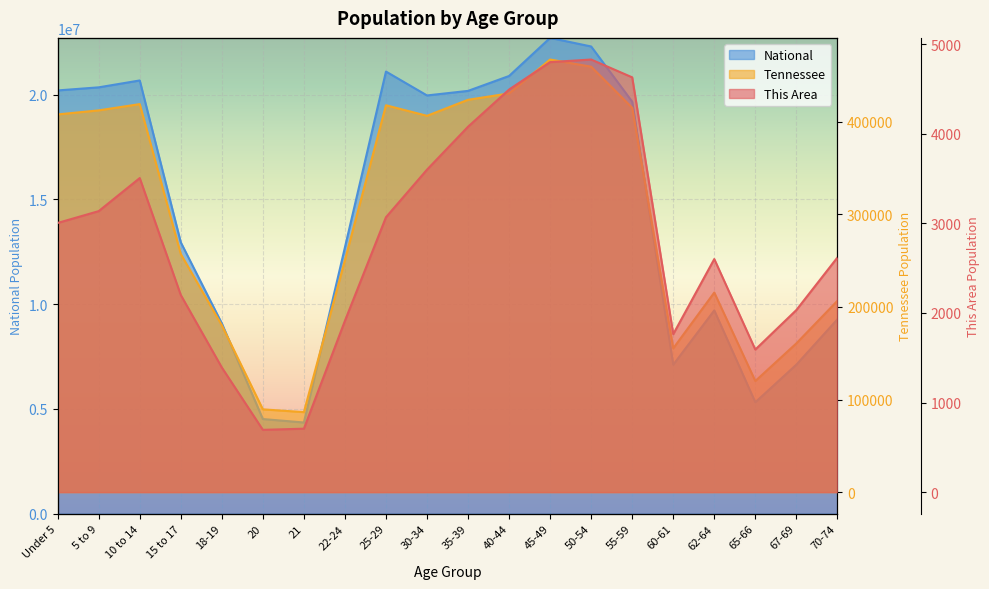

What is the smallest value displayed?

695